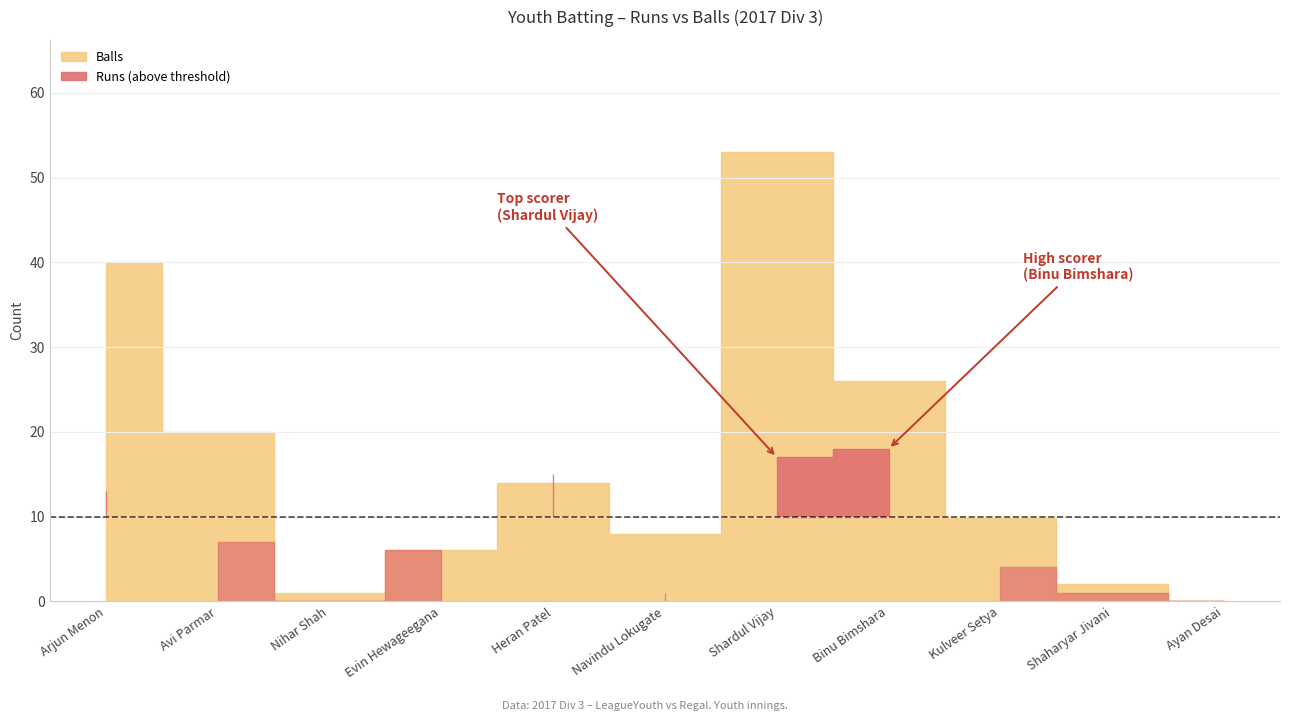

True or false: Runs and Balls intersect in this chart.

True